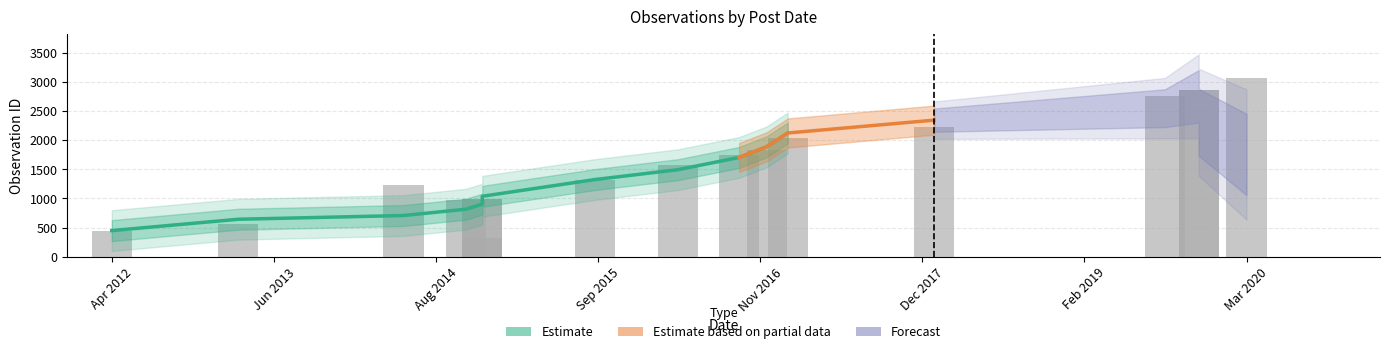

How many data points are above 1582?

8